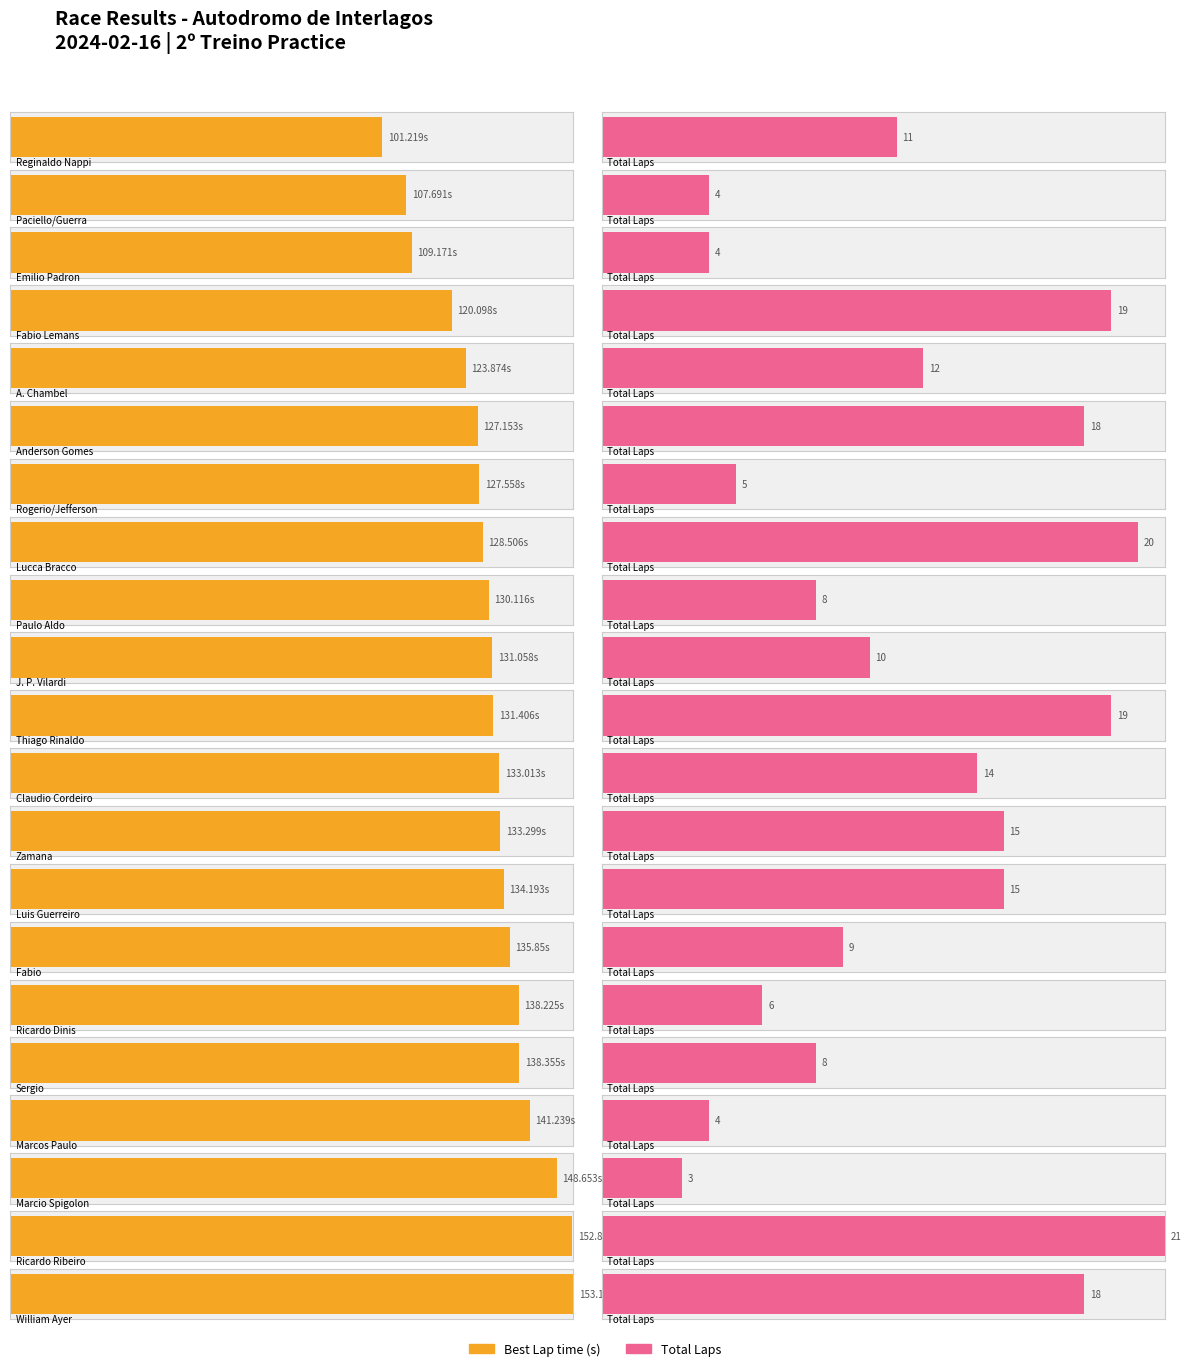

What is the difference between the maximum and minimum values in the Total Laps series?

18.0